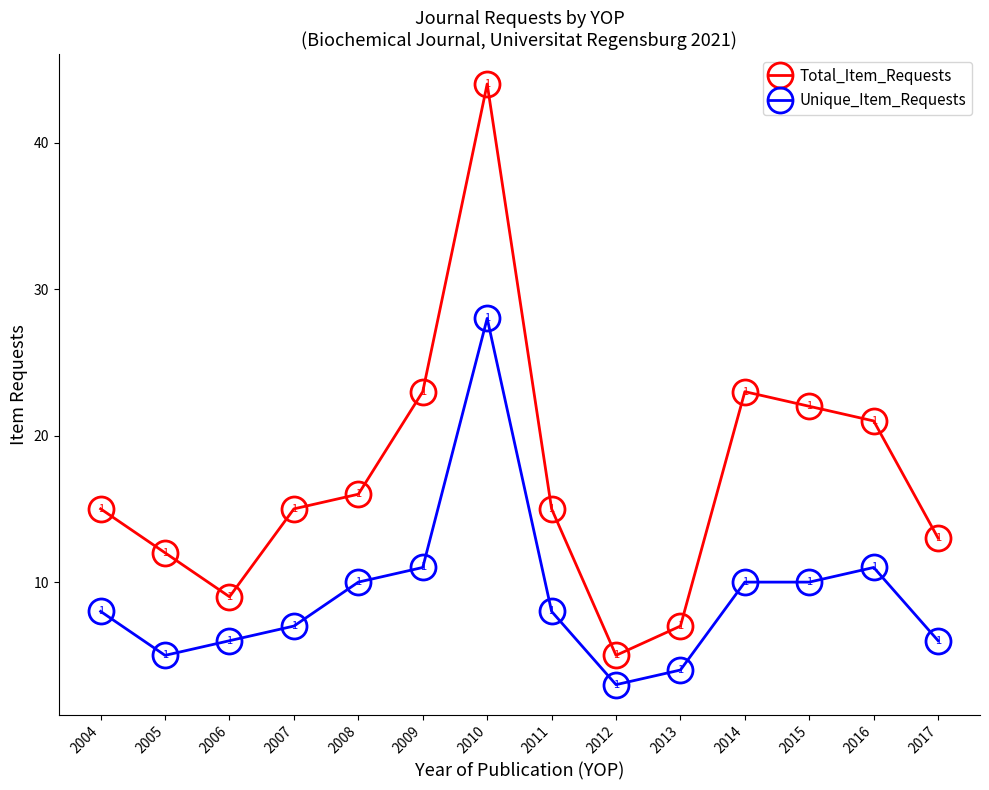

True or false: Total_Item_Requests and Unique_Item_Requests cross at least once.

False